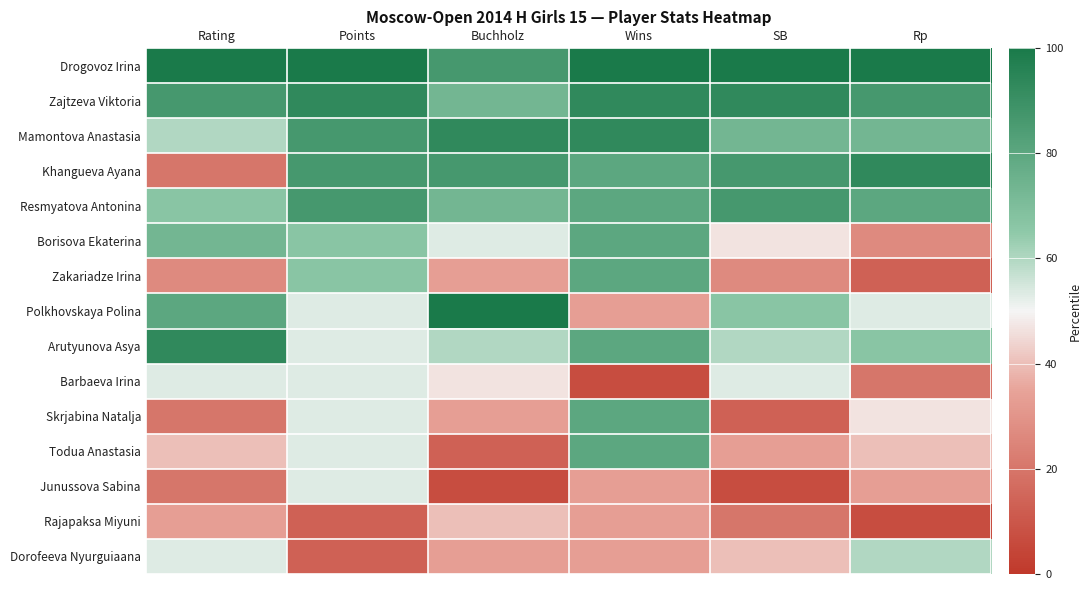

Which label corresponds to the largest value in the chart?

Rating